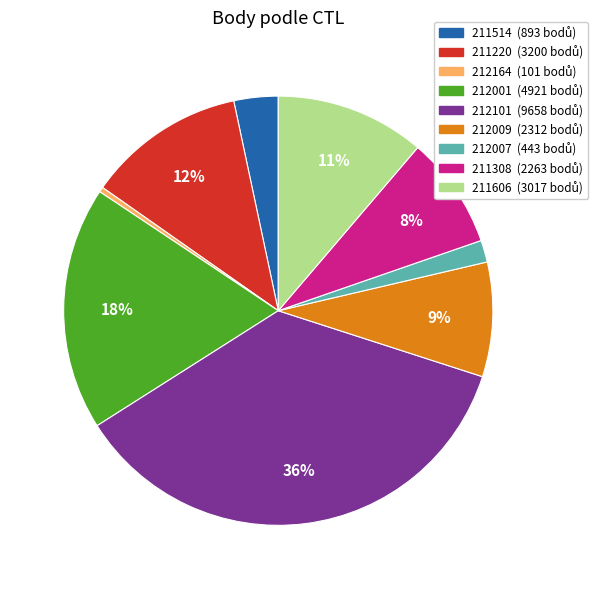

Is the sum of 212007 and 212009 greater than half?

No